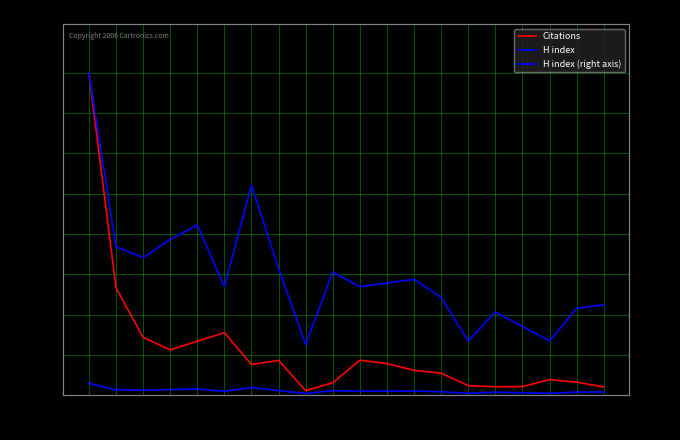

At which label does Citations reach its peak?

1